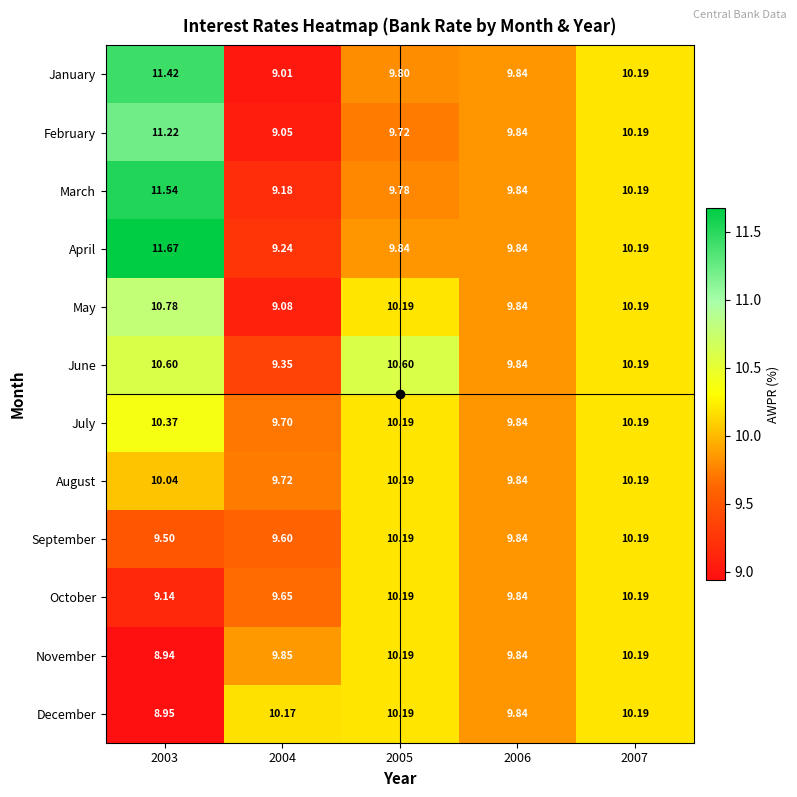

Is the value of January at 2006 greater than the value of October at 2003?

Yes